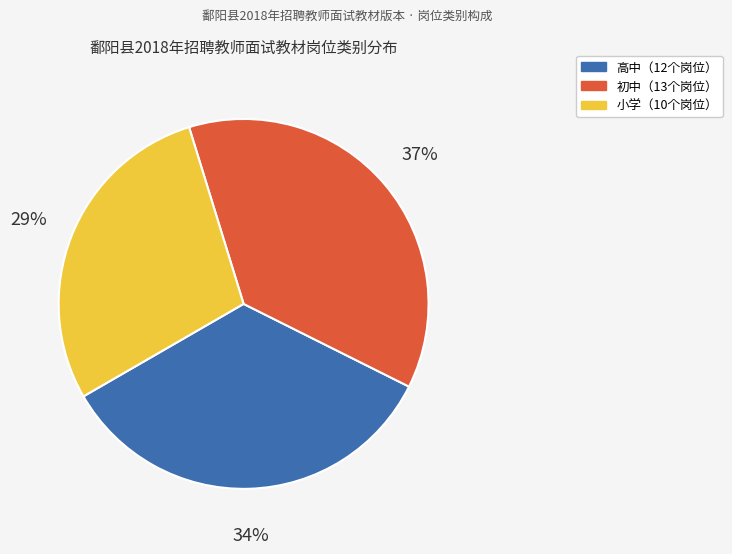

To the nearest percent, what is the average slice percentage?

33%